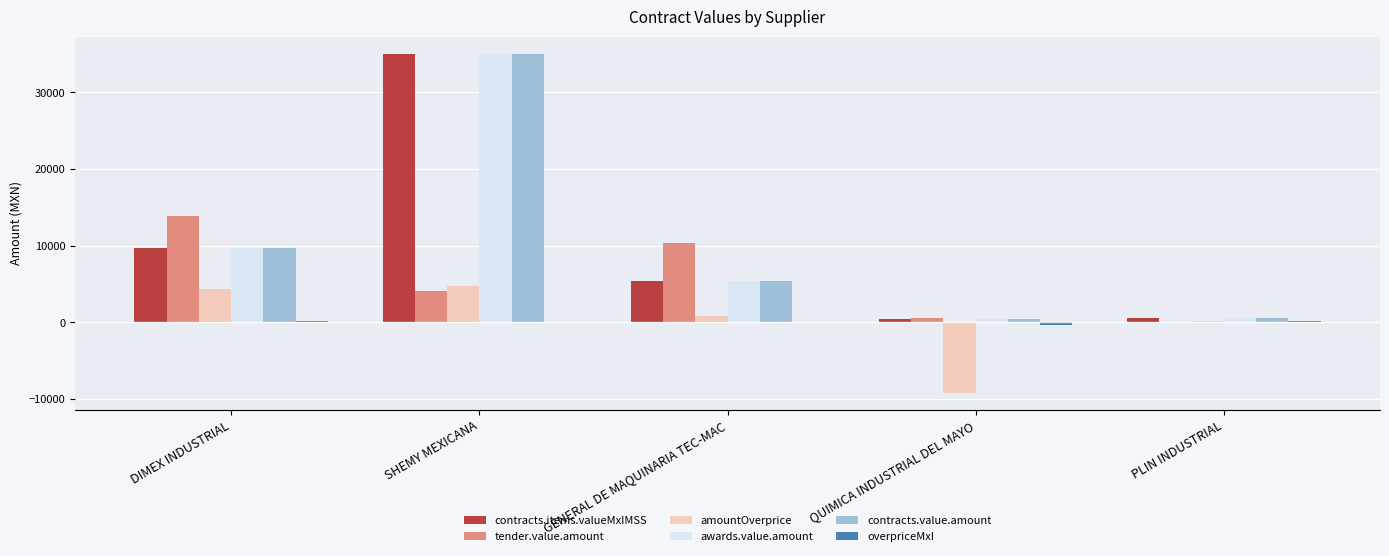

What is the sum of all awards.value.amount values?

51264.2